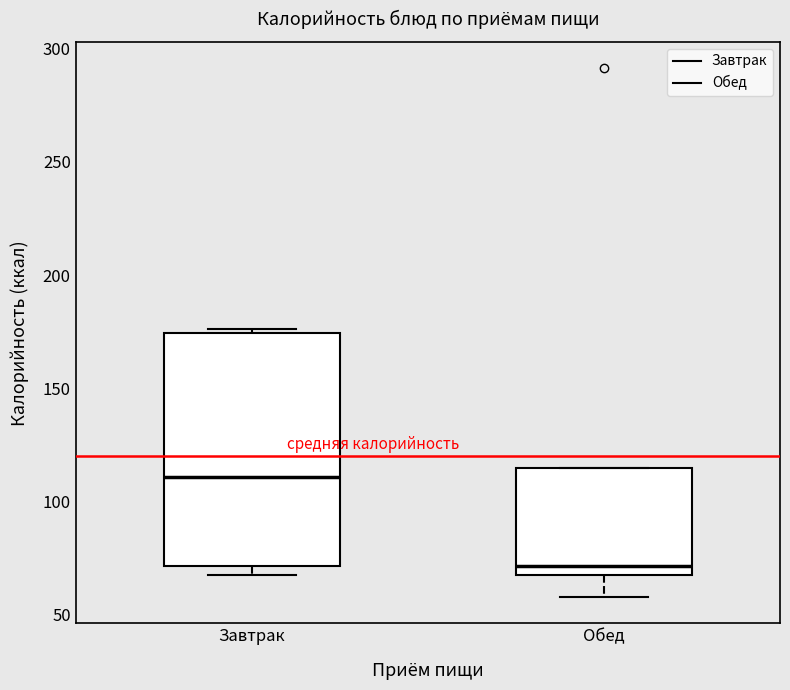

Reading left to right, transcribe this box plot: for each box, give where its median line is, the range the box spans, and where its two whiskers end, as read against the y-axis. The values are not printed on the chart, so give them approximately, as read against the axis.

Завтрак: median 110, box 70 to 175, whiskers 65 to 175 (just above the box's upper edge)
Обед: median 70, box 65 to 115, whiskers 60 to 115